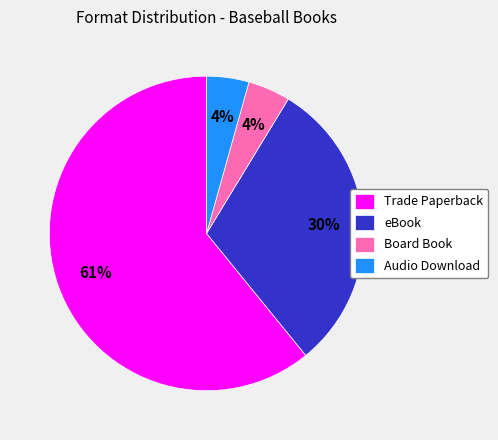

How many slices are in this pie chart?

4